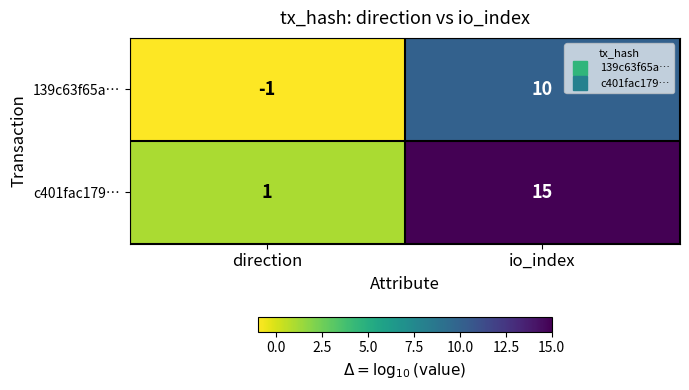

The value of 139c63f65a… at io_index is 17. True or false?

False